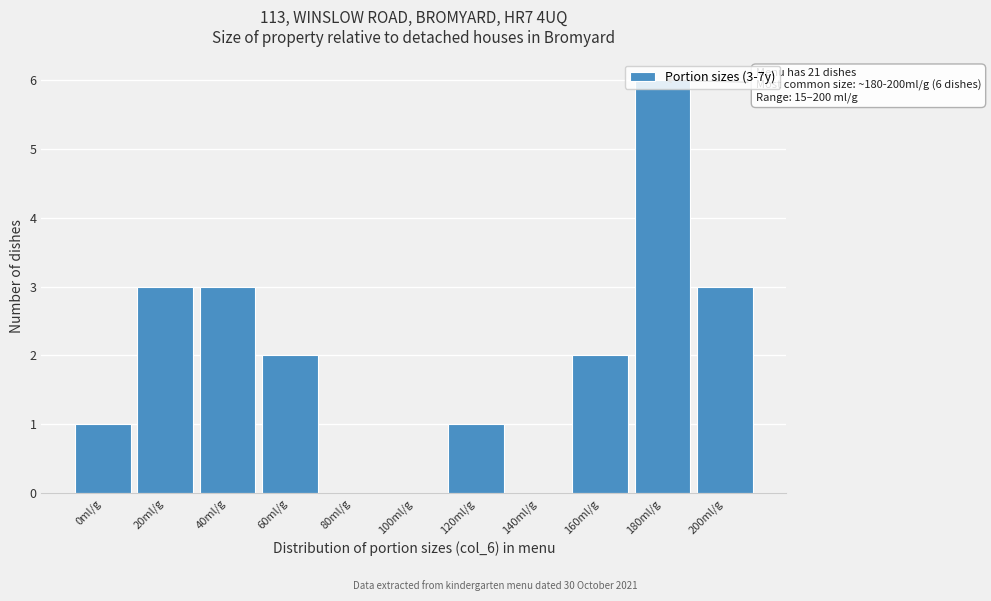

Approximately how many times larger is the value at 160ml/g compared to 40ml/g?

0.7